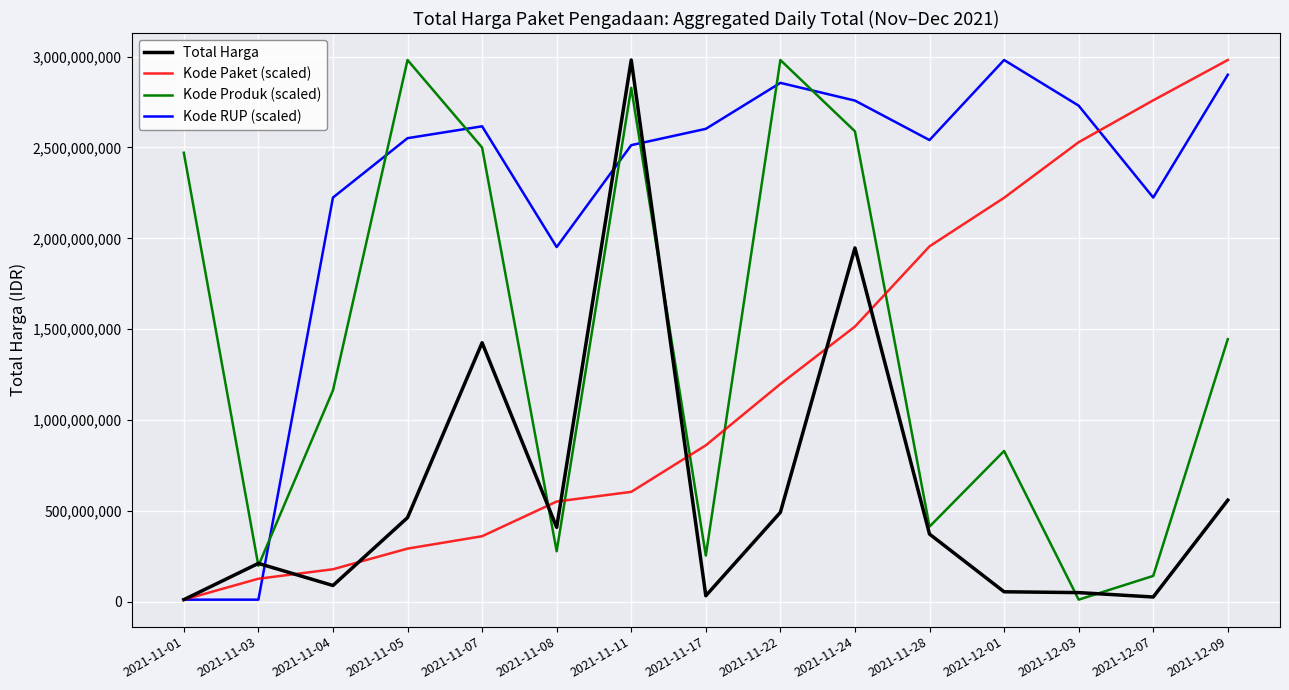

At 2021-12-01, list the series in order from largest to smallest.

Kode RUP (scaled), Kode Paket (scaled), Kode Produk (scaled), Total Harga